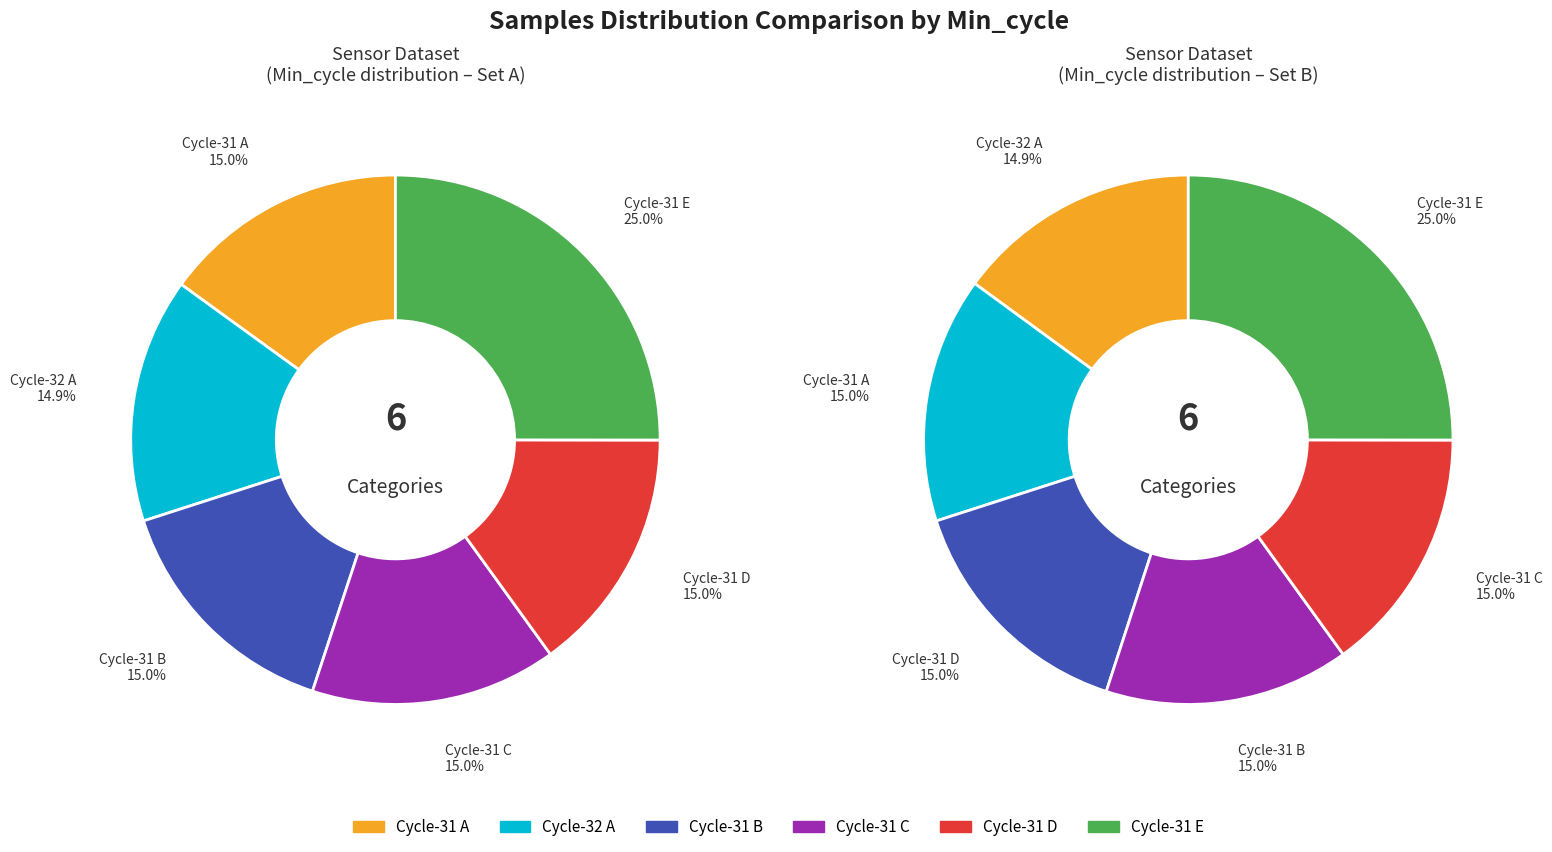

Does 32 account for over 50% of the chart?

No